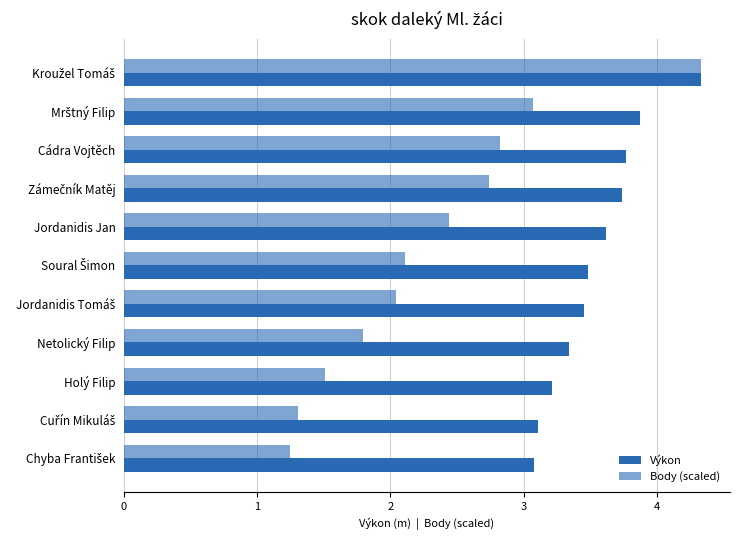

Count the number of categories in the chart.

11